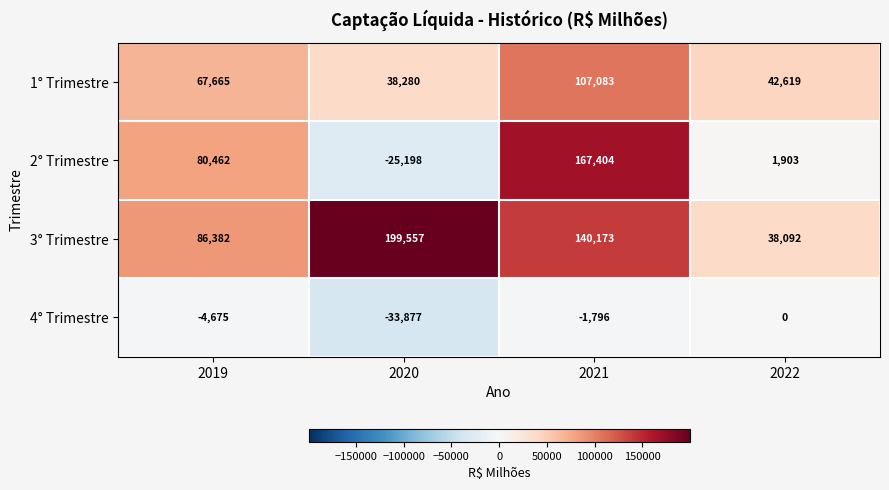

What is the sum of all 3° Trimestre values?

464204